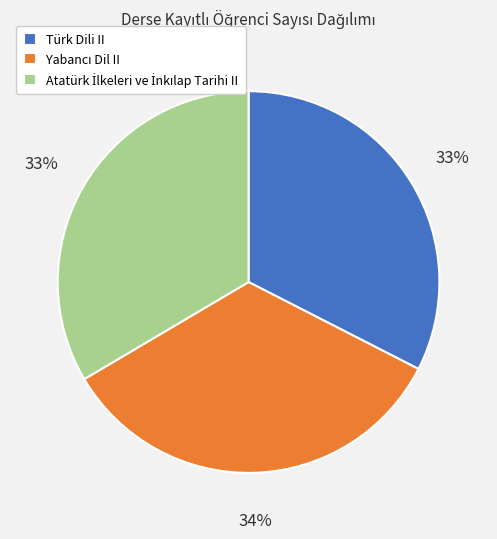

Count the number of slices in the pie.

3